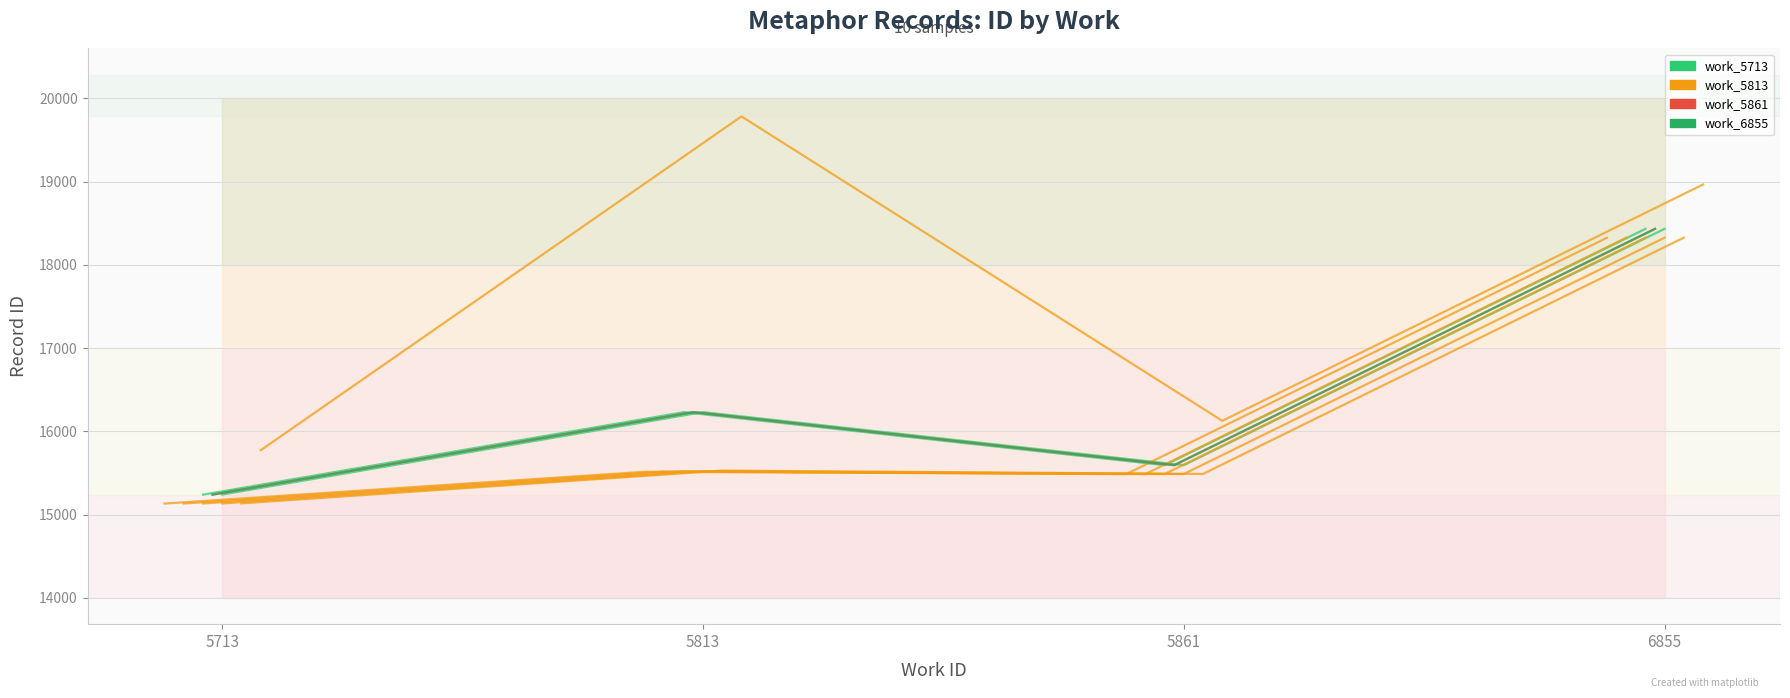

True or false: work_6855 and work_5861 cross at least once.

False